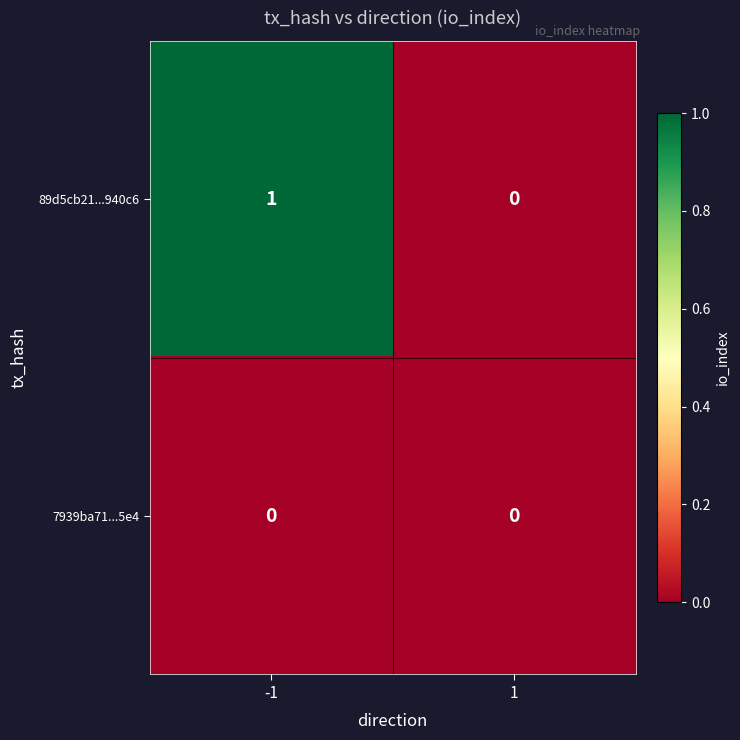

Which series has the largest total across all categories?

89d5cb21...940c6